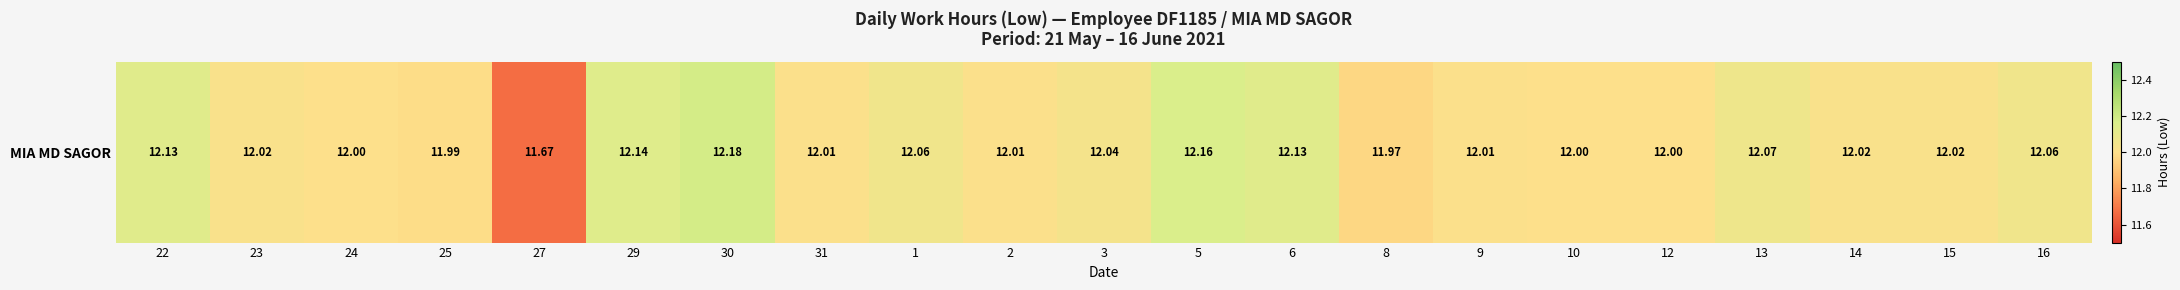

Where is the data nearest to the value 11?

27